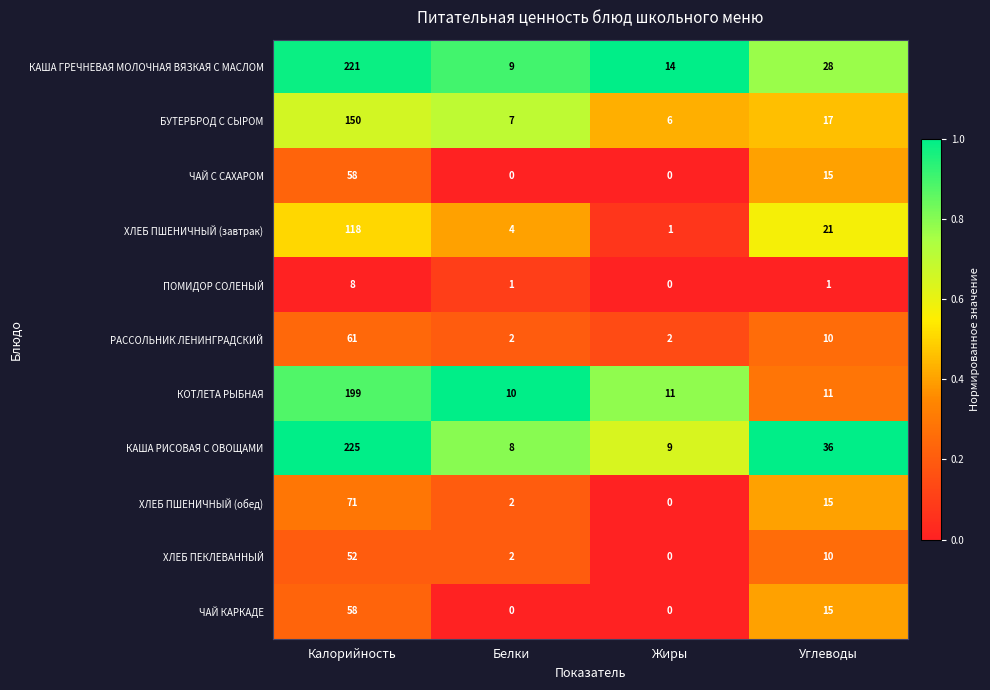

Count the number of data series in this chart.

11